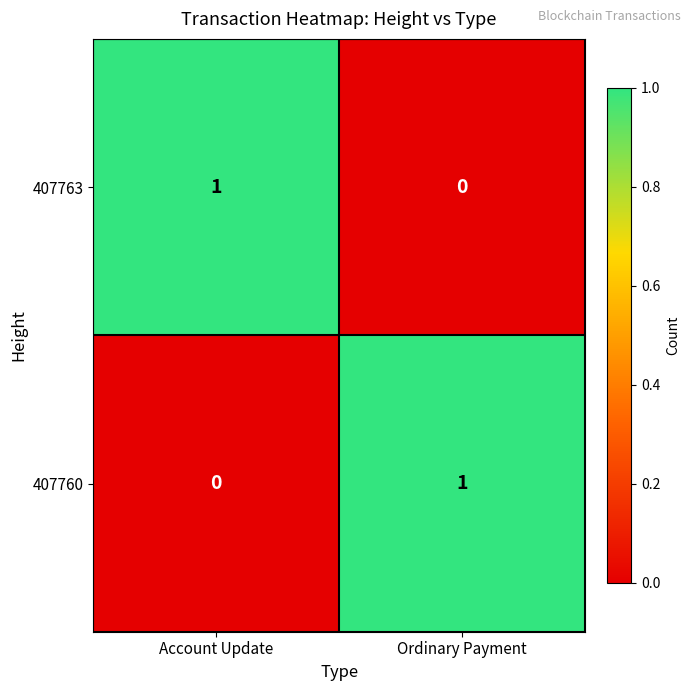

At which label does 407760 reach its peak?

Ordinary Payment